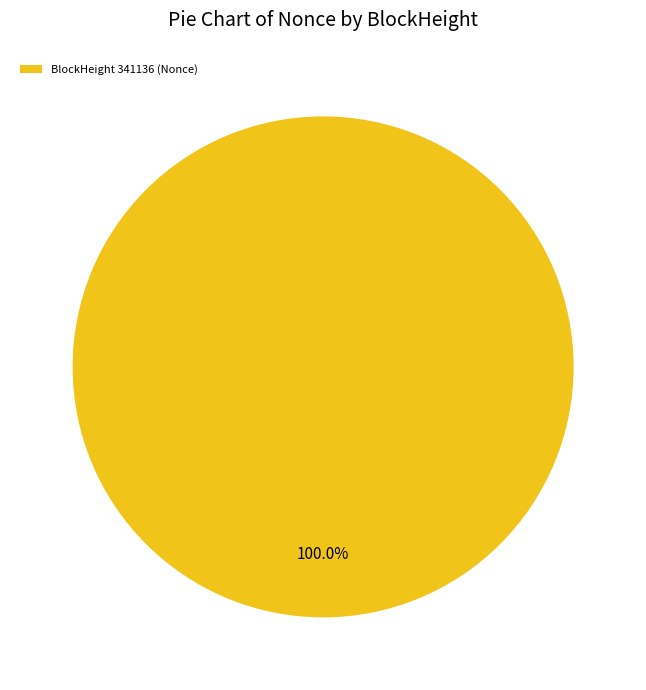

Rank the categories by value from lowest to highest.

BlockHeight 341136 (Nonce)